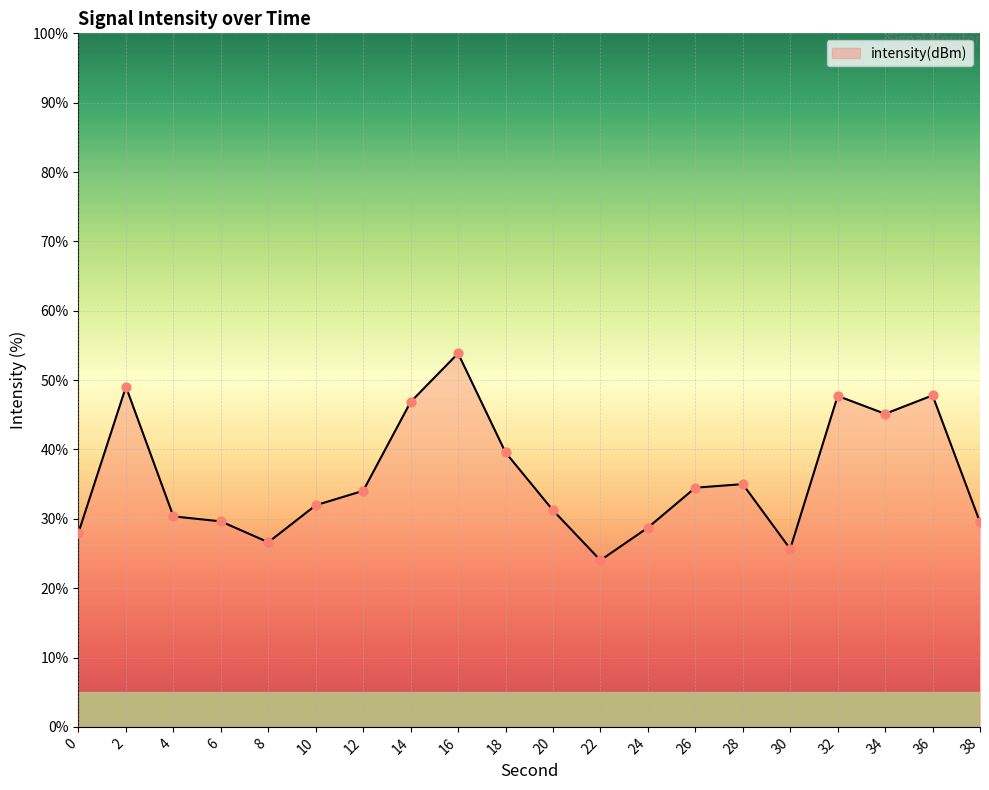

Approximately how many times larger is the value at 16 compared to 14?

1.1